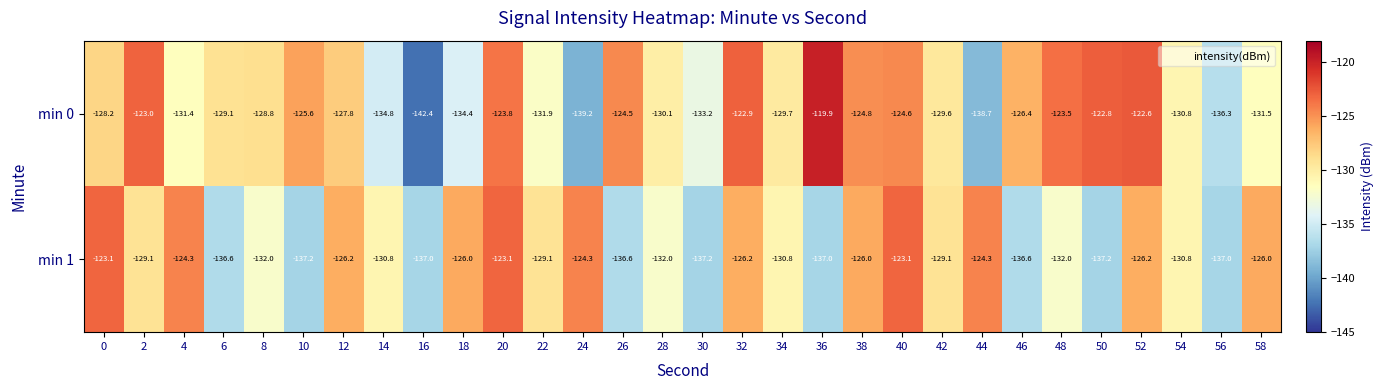

What is the difference between the highest and lowest values at 4?

7.1